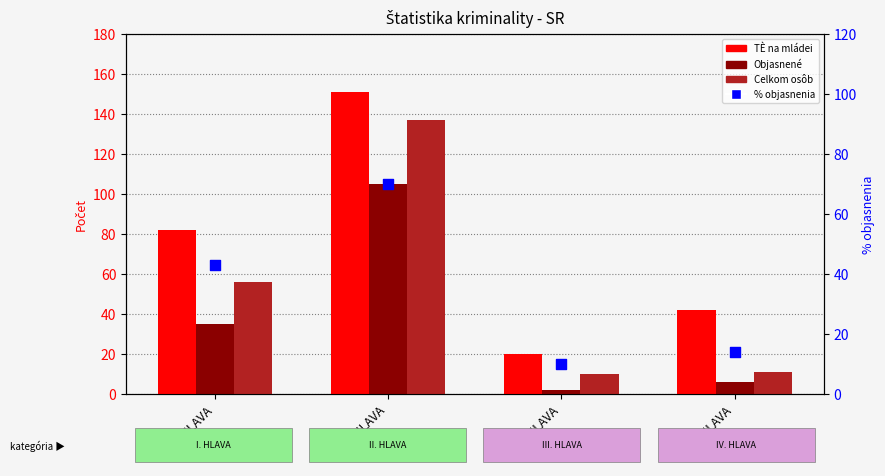

Is the value of TÈ na mládei at IV. HLAVA greater than the value of % objasnenia at I. HLAVA?

No